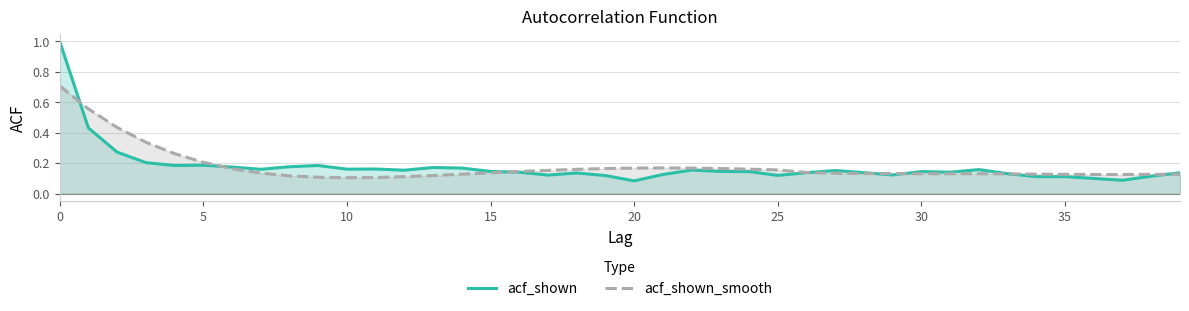

What is the difference between the second highest and minimum values in the acf_shown_smooth series?

0.5